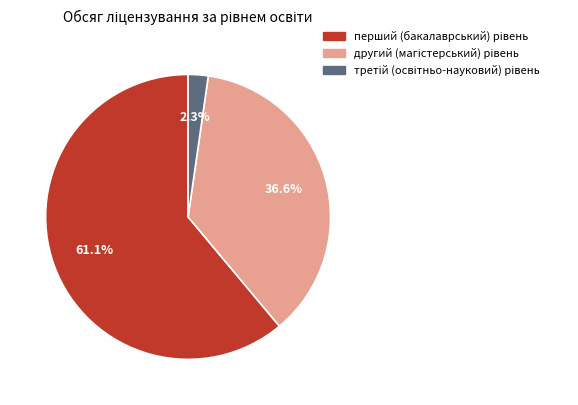

How many segments does this pie chart have?

3